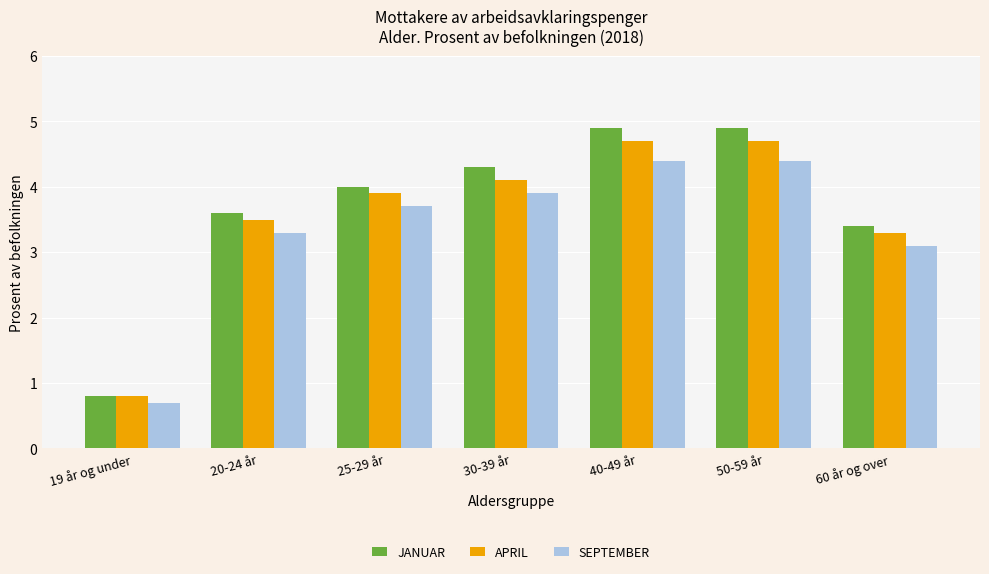

What is the greatest value displayed?

4.9